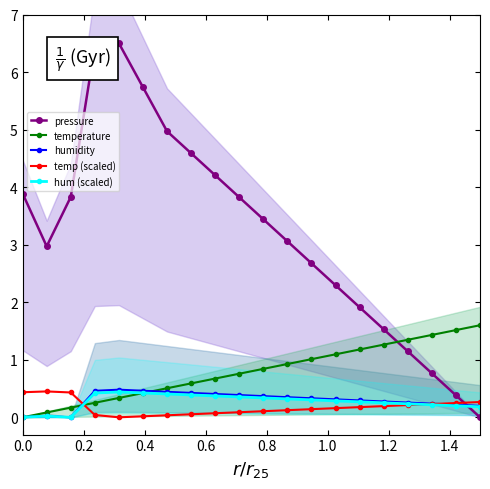

After their last crossing, which series has the higher values: temperature or pressure?

temperature